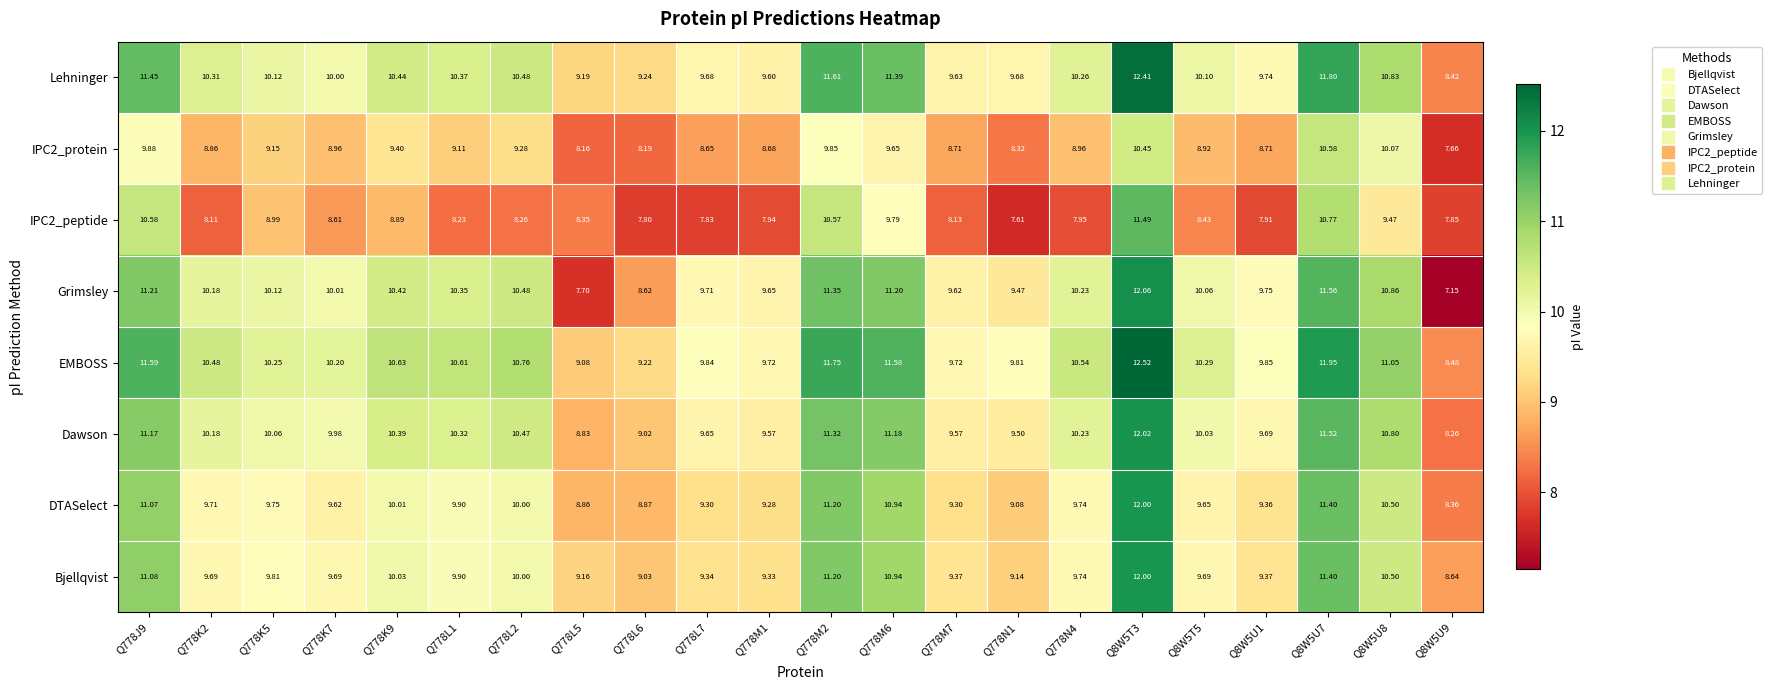

Is the value of Bjellqvist at Q778M7 greater than the value of IPC2_peptide at Q8W5T3?

No